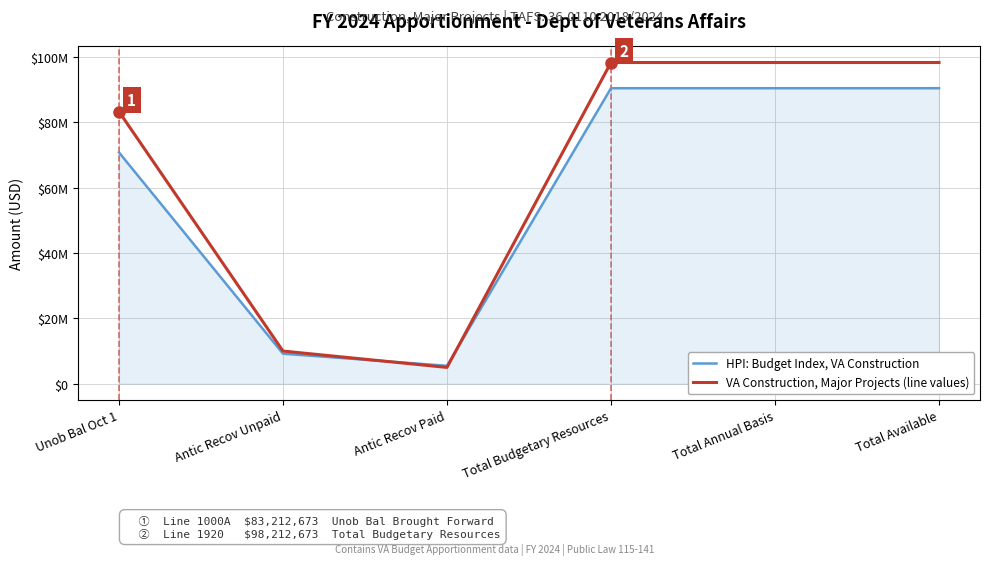

What is the difference between the maximum and second lowest values in the VA Construction, Major Projects (line values) series?

88212673.0